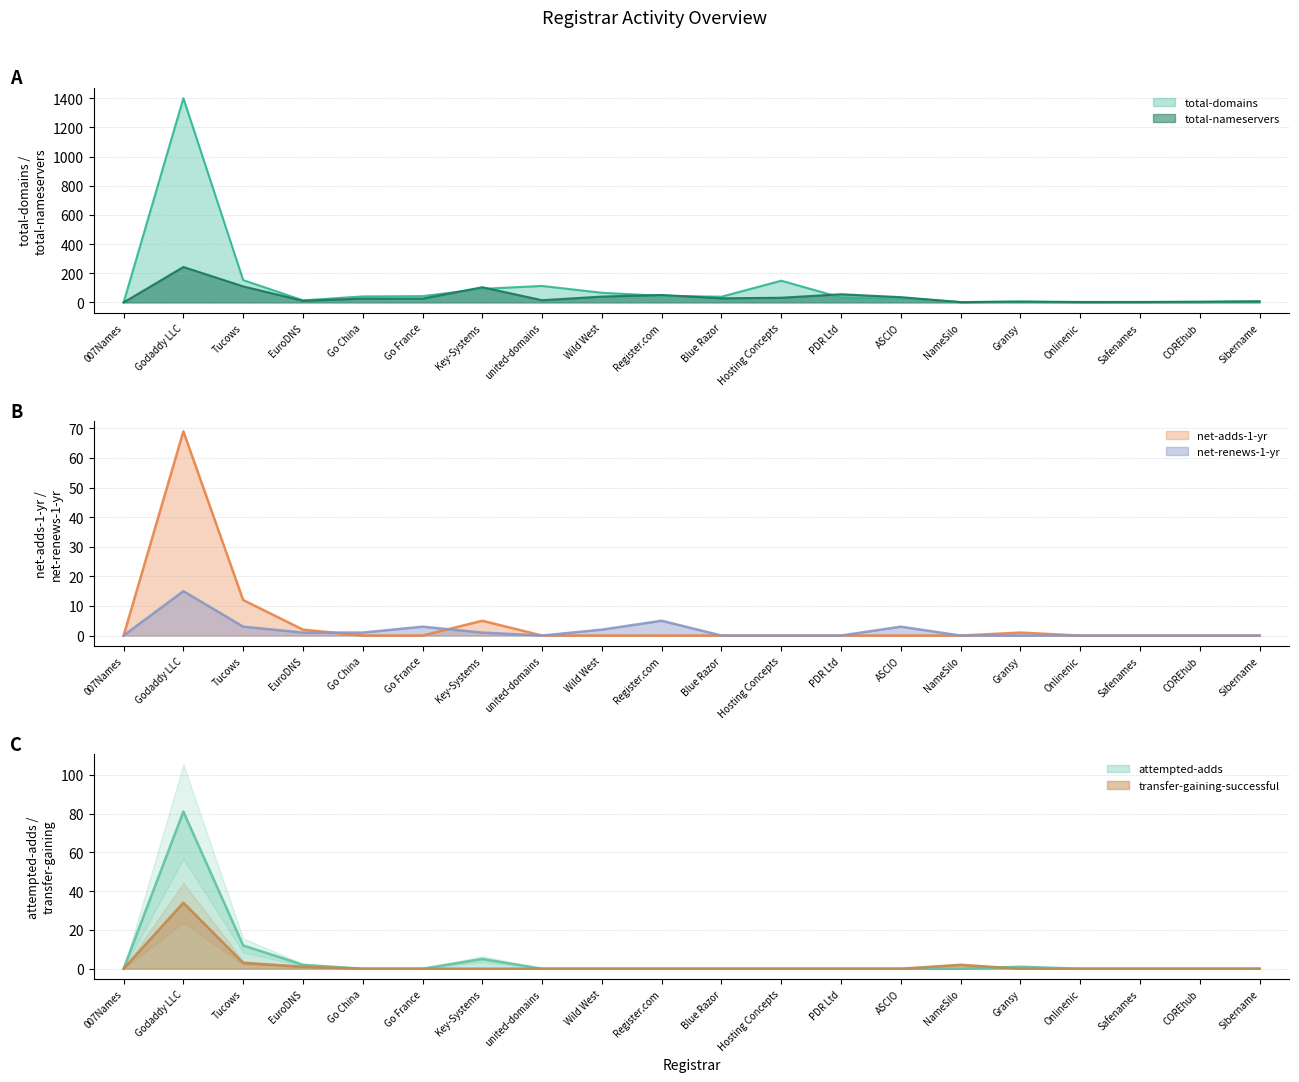

Rank the series by their maximum value, from highest to lowest.

total-domains, total-nameservers, attempted-adds, net-adds-1-yr, transfer-gaining-successful, net-renews-1-yr